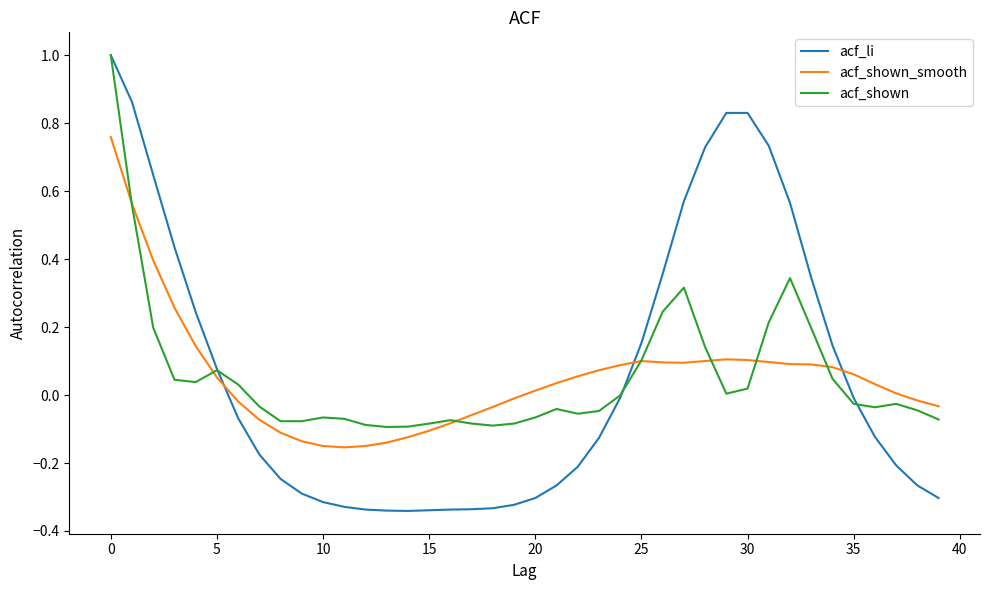

After their last crossing, which series has the higher values: acf_li or acf_shown_smooth?

acf_shown_smooth